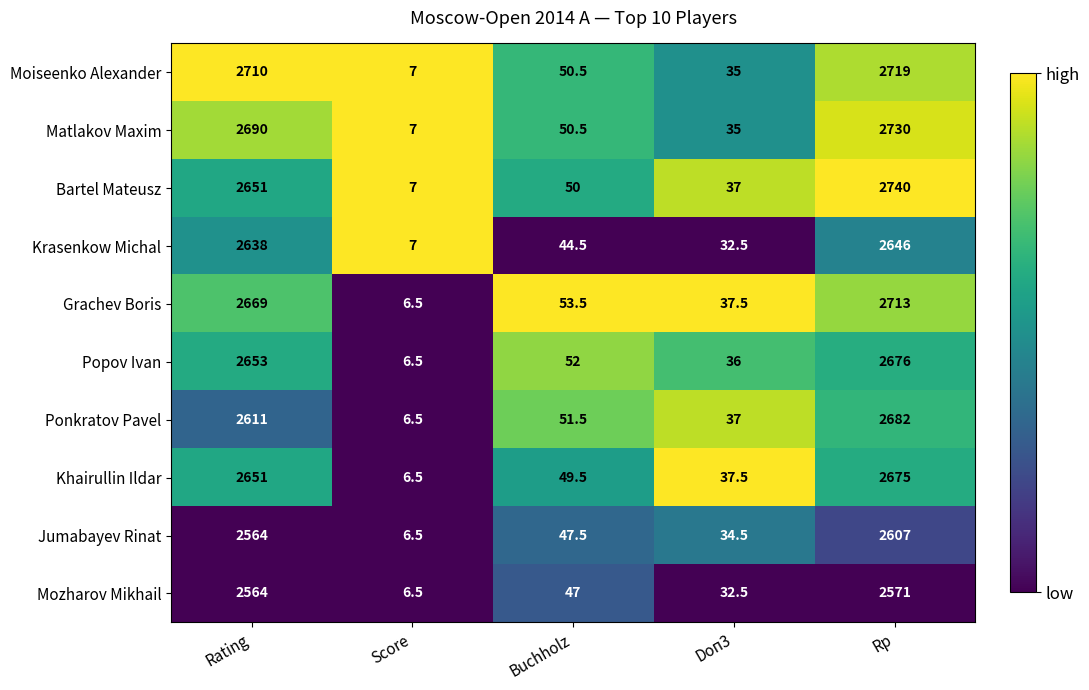

The value of Krasenkow Michal at Score is 7.0. True or false?

True